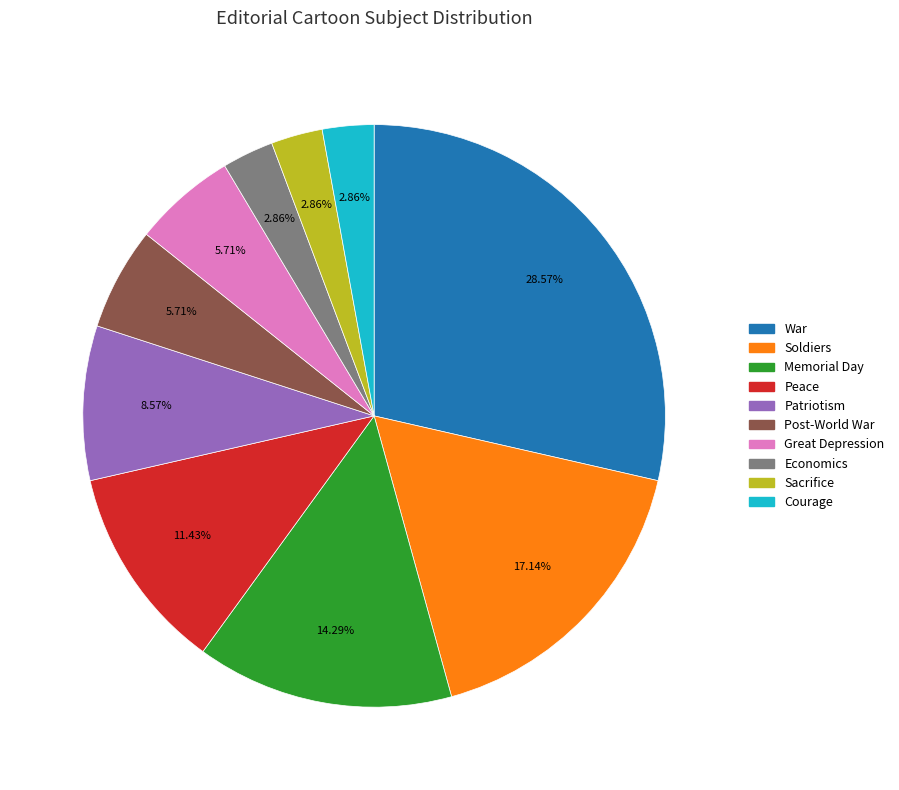

To the nearest percent, what portion does Soldiers represent?

17%